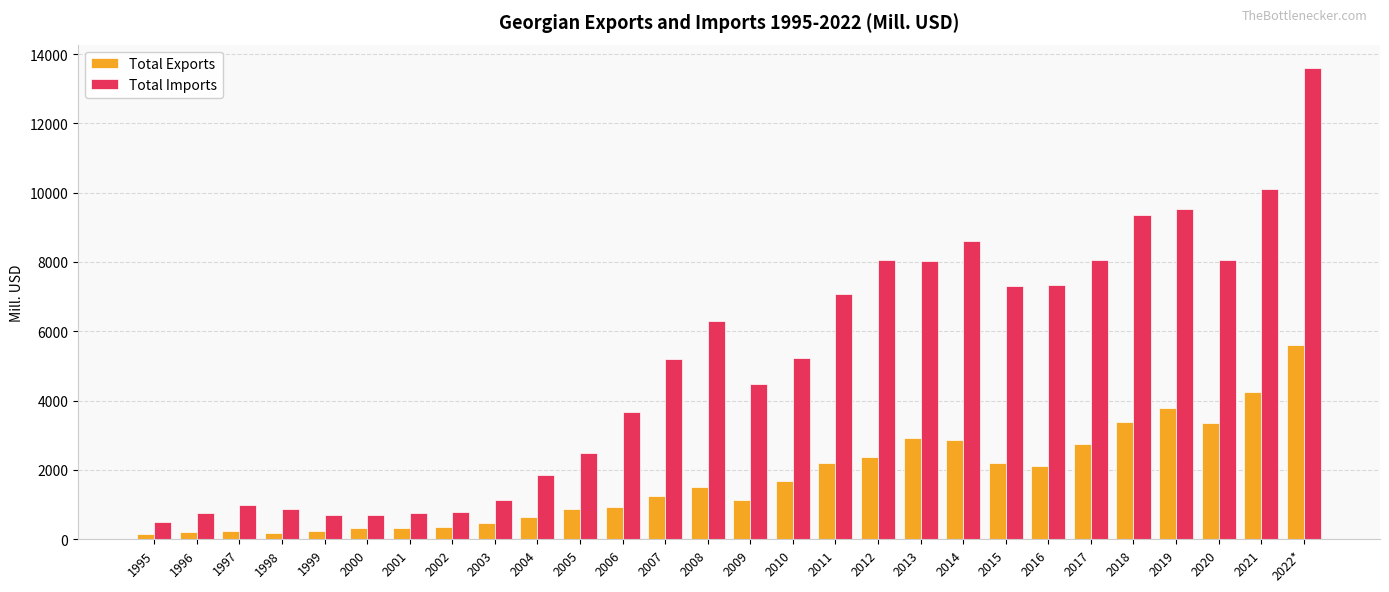

What is the sum of all Total Exports values?

48226.3